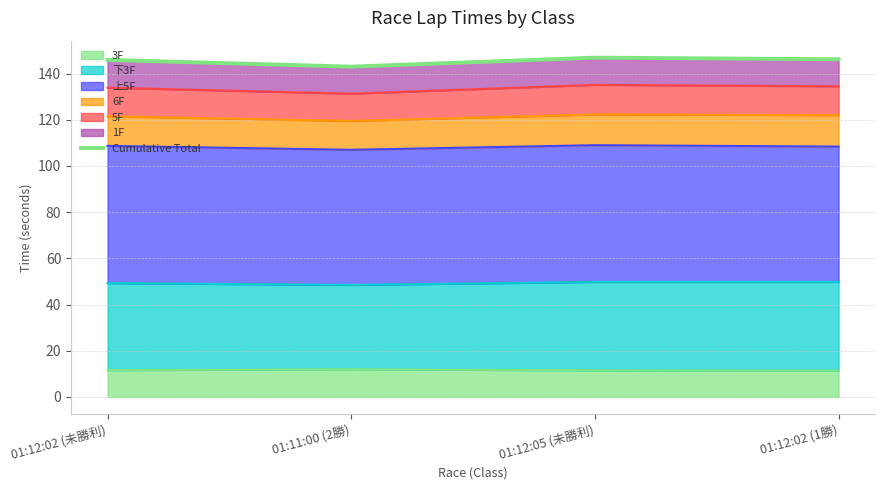

Rank the categories by value from highest to lowest.

01:12:05 (未勝利), 01:12:02 (1勝), 01:12:02 (未勝利), 01:11:00 (2勝)